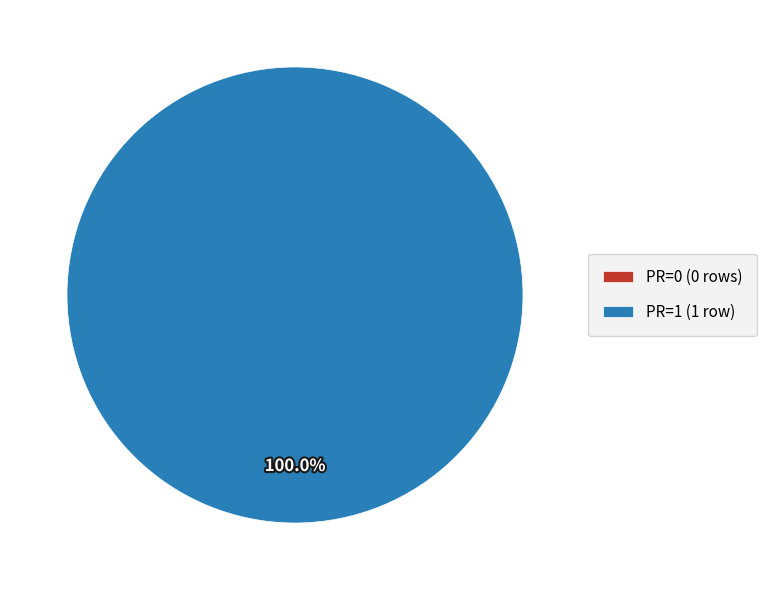

How many segments does this pie chart have?

2